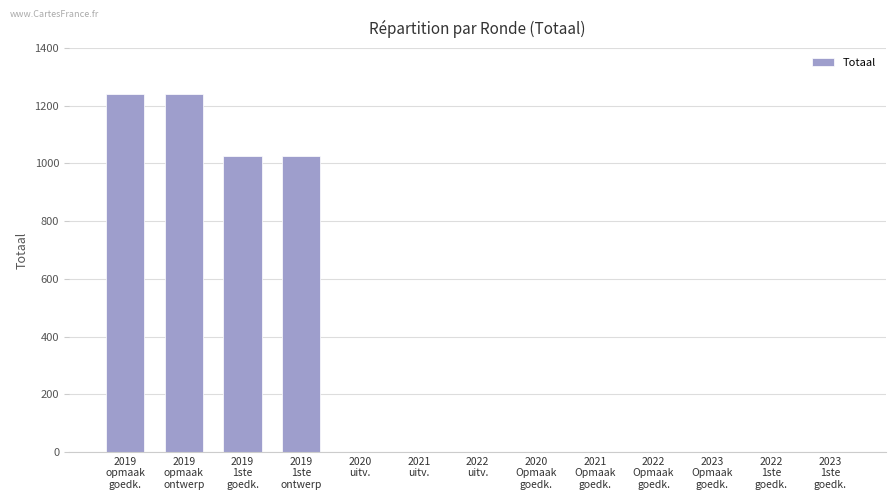

How many data points does each series have?

13